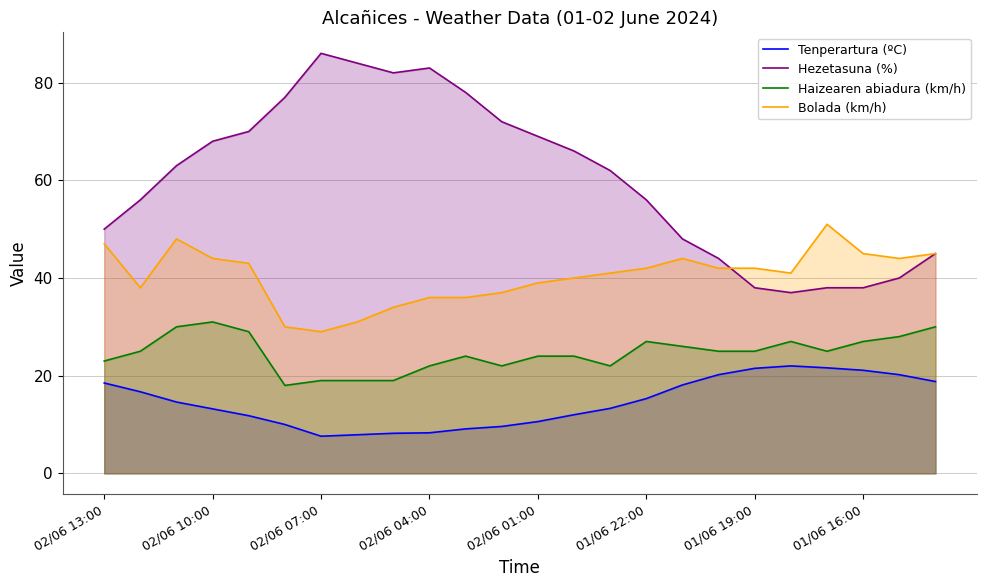

True or false: Hezetasuna (%) and Bolada (km/h) cross at least once.

True